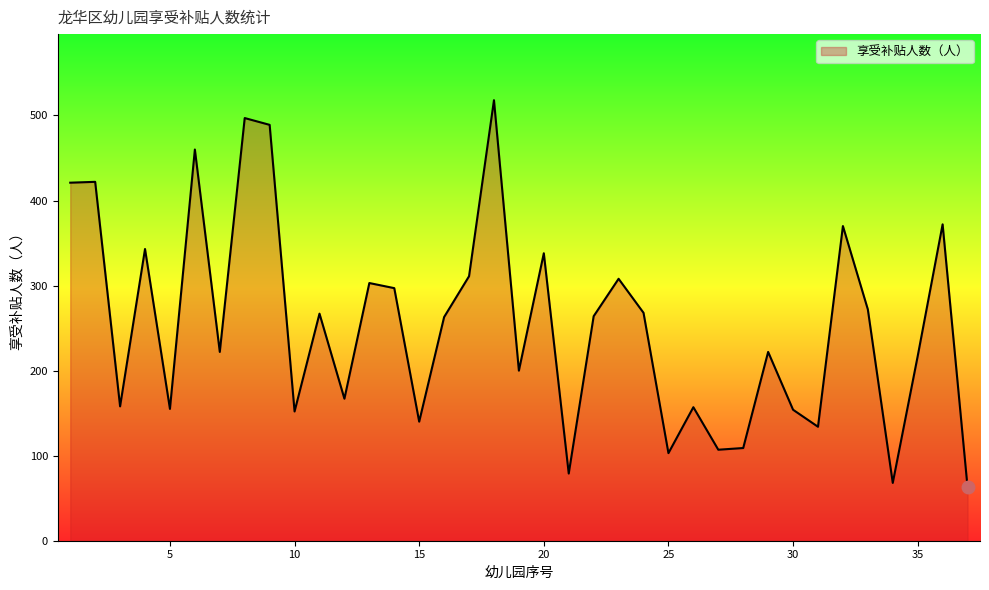

What is the smallest value displayed?

63